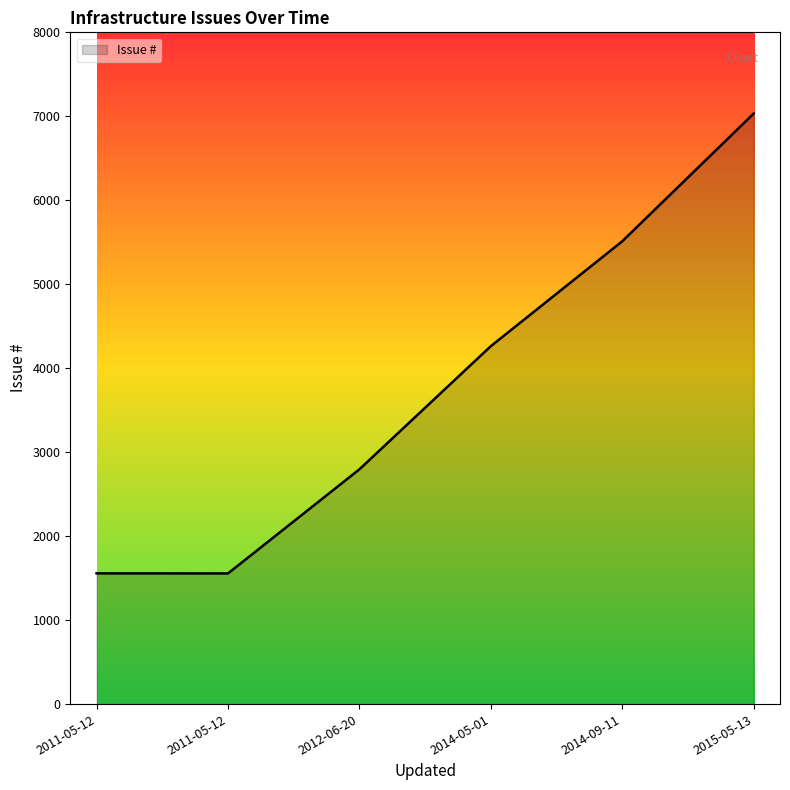

The value at 2011-05-12 is 535. True or false?

False